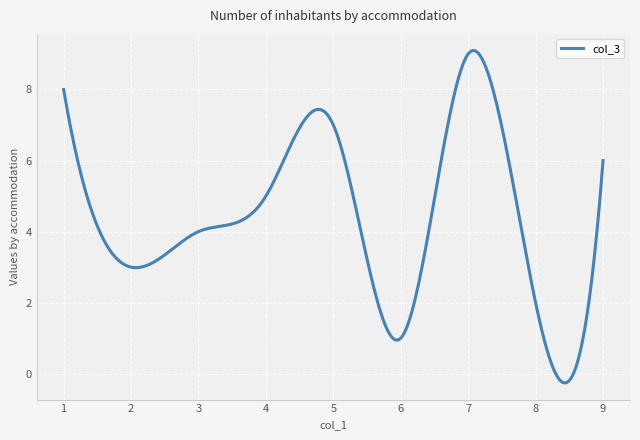

What is the maximum value shown in the chart?

9.1